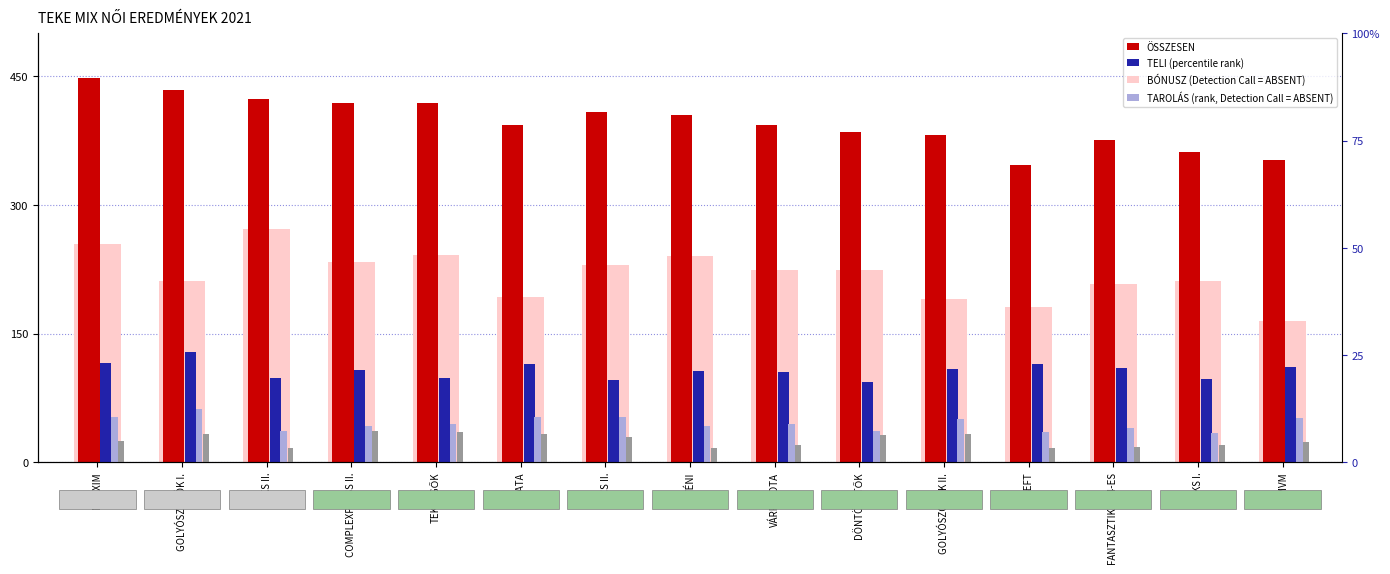

Which category has the lowest value across all series?

SEFT